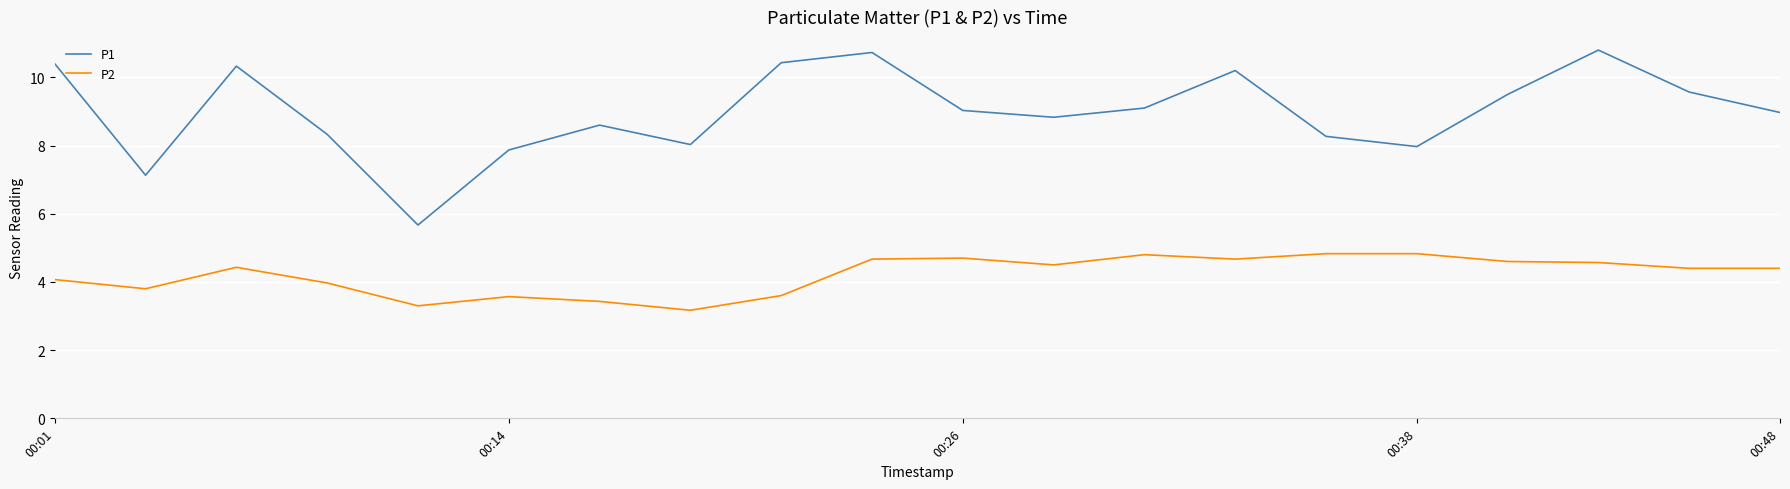

At how many categories does at least one series exceed 5?

20